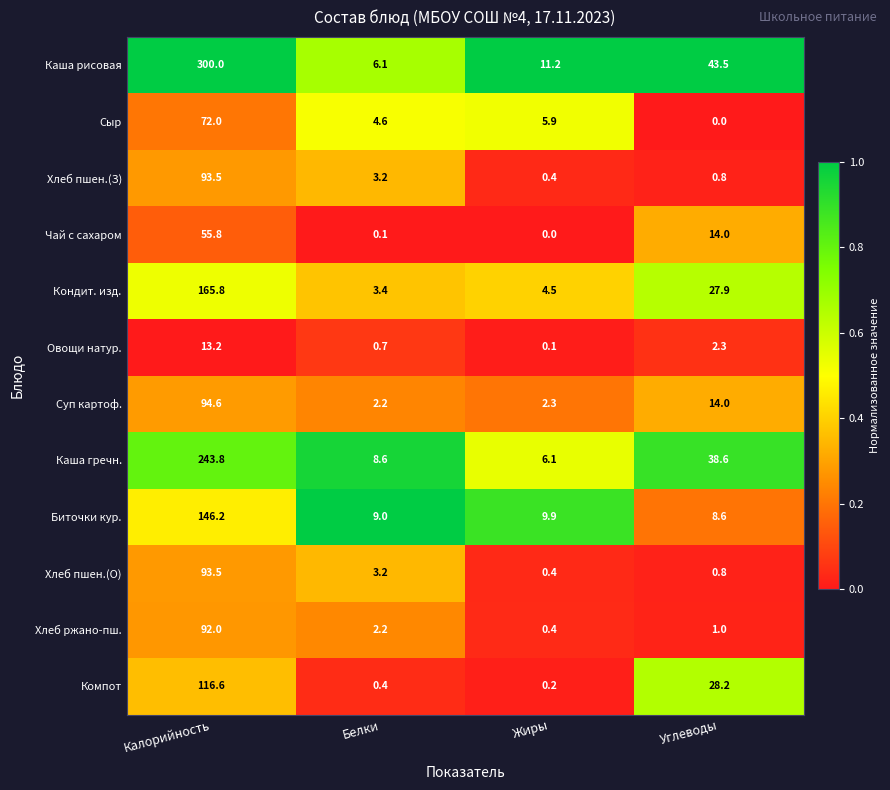

Which series has the largest range (max minus min)?

Каша рисовая